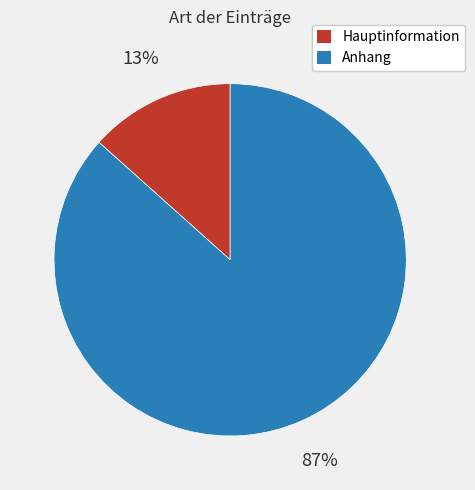

Between Anhang and Hauptinformation, which is larger?

Anhang